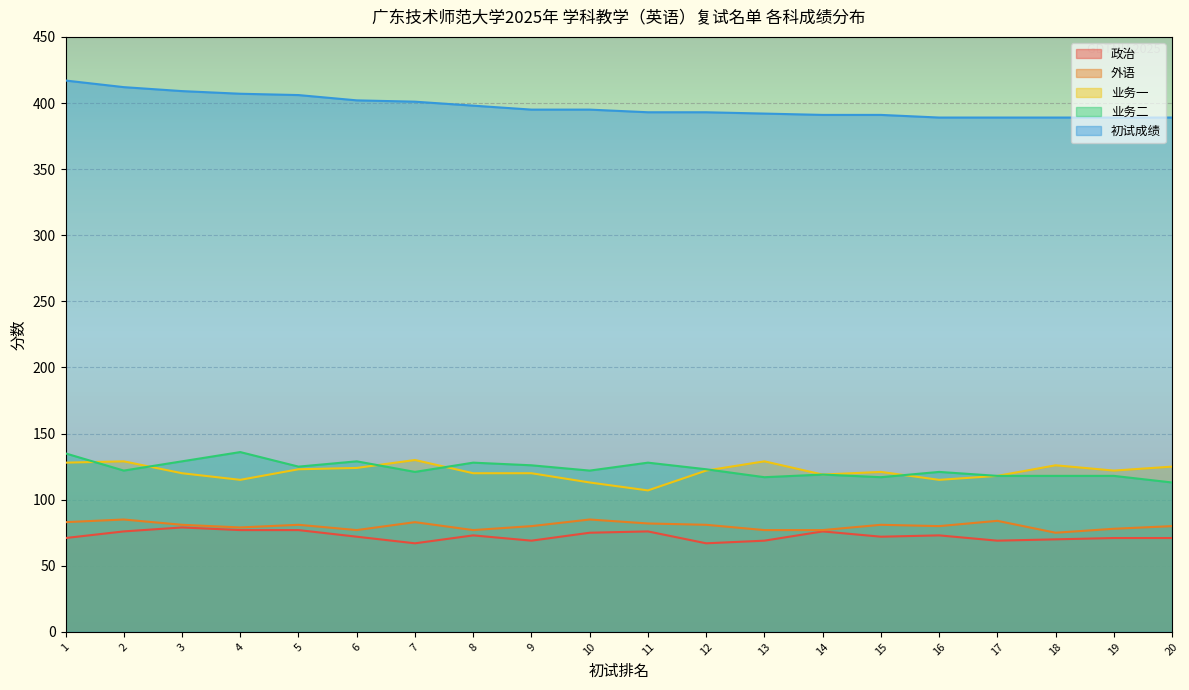

How many lines are shown in the chart?

5